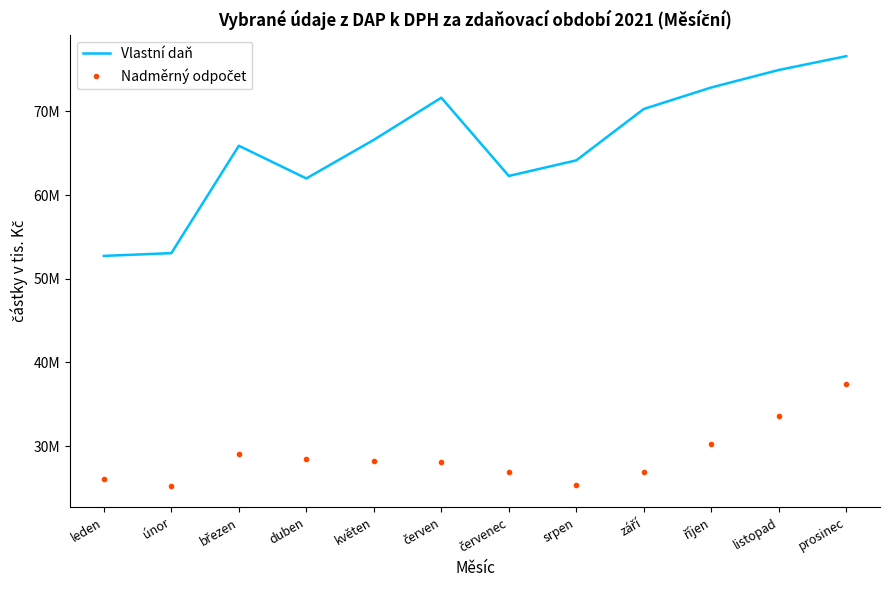

True or false: Vlastní daň has more than 2 points higher than both neighbors.

False